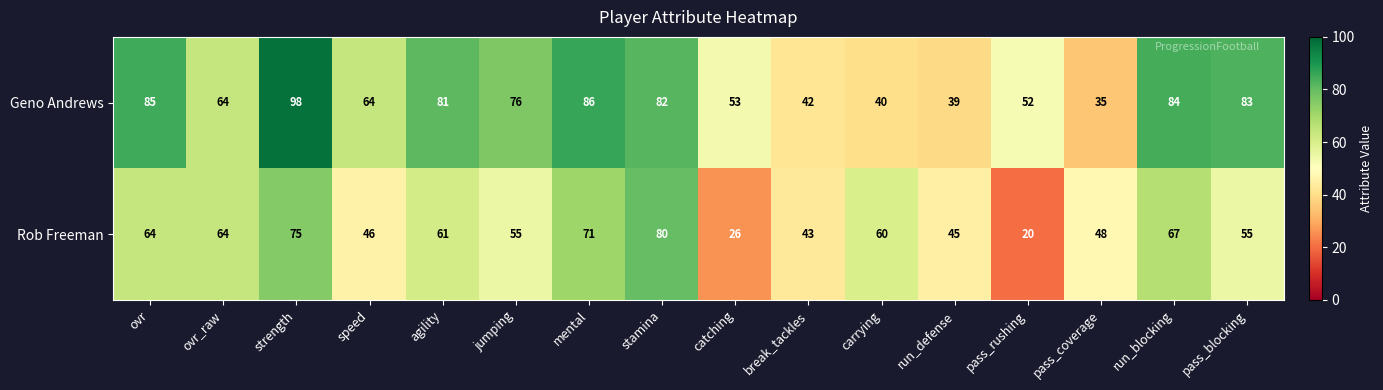

What is the approximate value of Geno Andrews at agility, to the nearest 5?

80